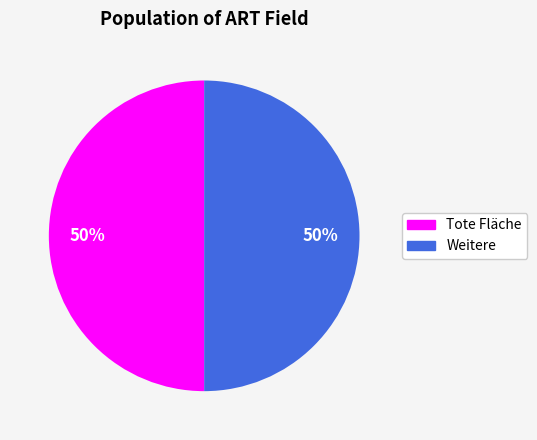

Is the sum of Tote Fläche and Weitere greater than half?

Yes